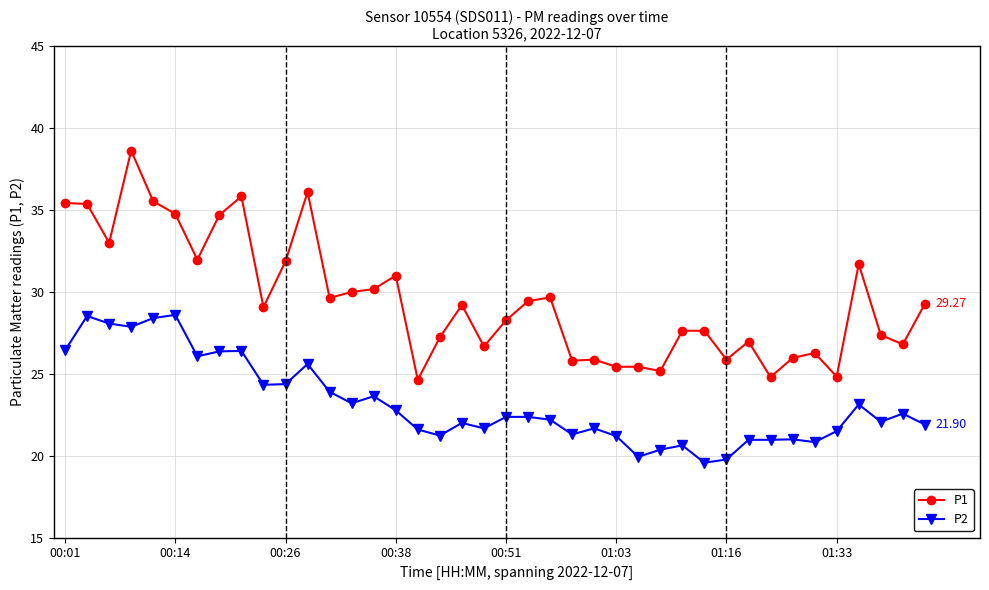

True or false: P1 has more than 0 interior local peaks.

True